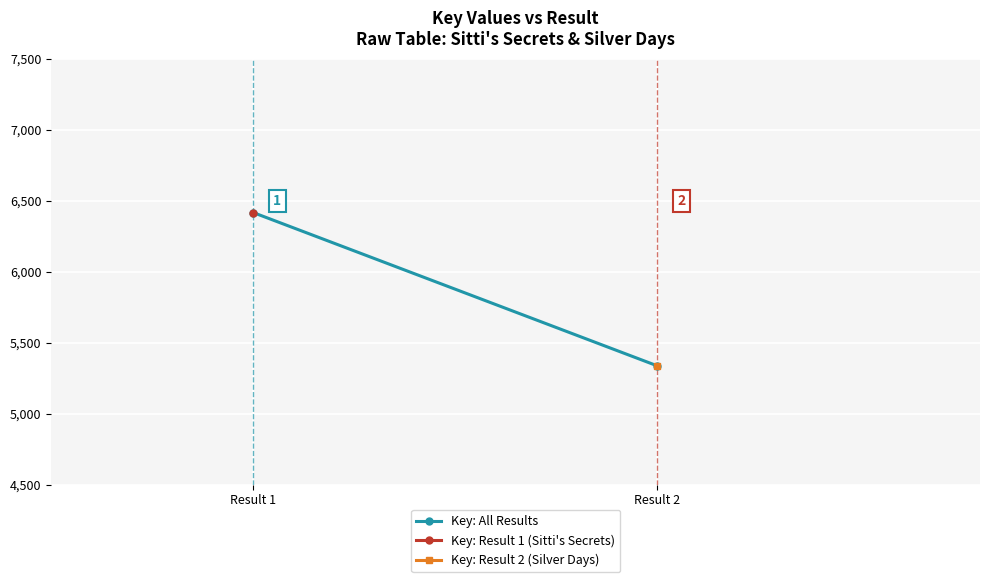

The chart shows a value of 1461 at Result 2. True or false?

False